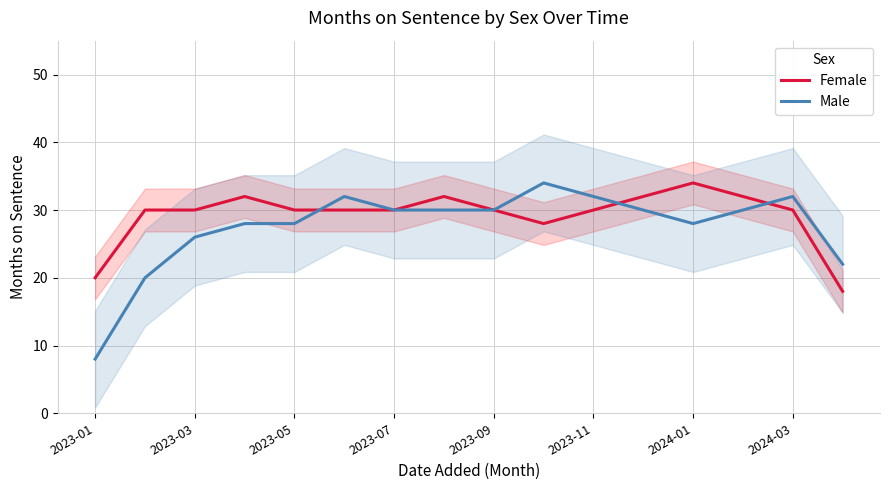

How many interior local peaks does the Male series have?

3